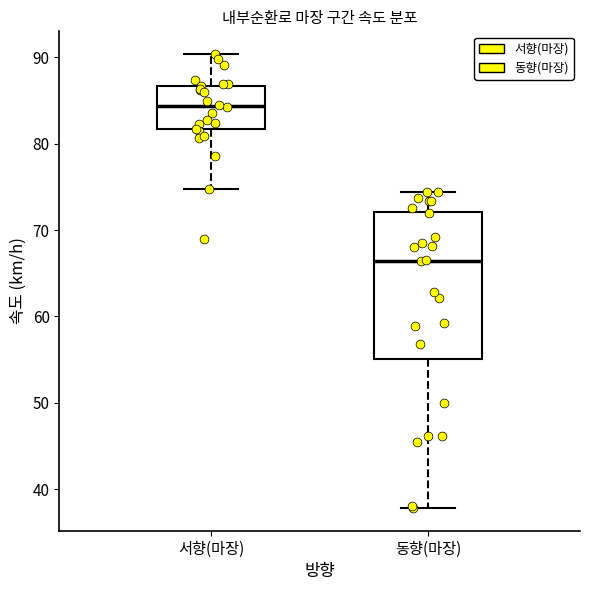

Which box's median line is the lowest?

동향(마장)